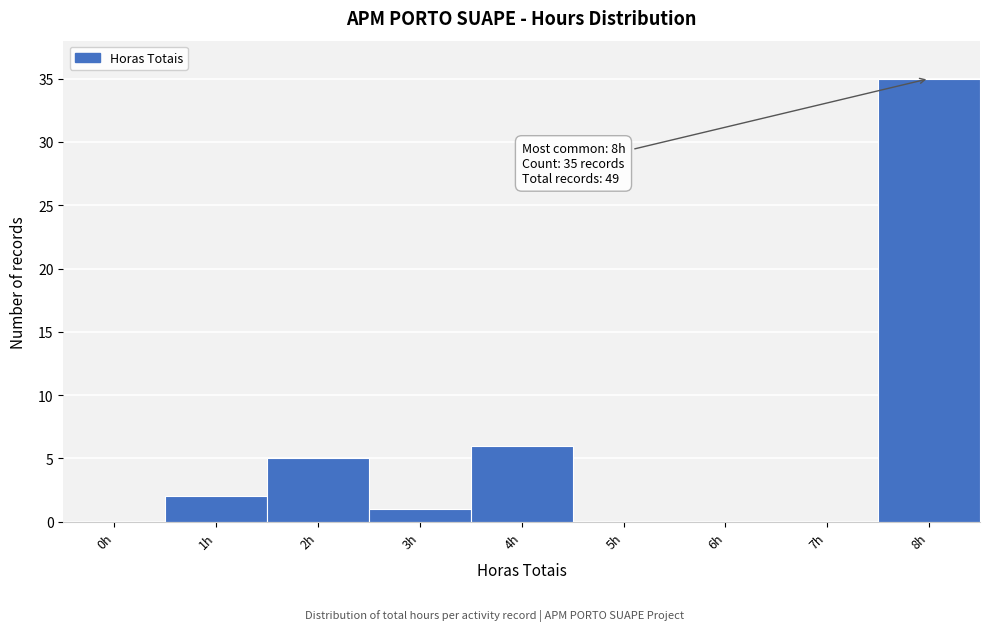

Reading left to right, list all the values displayed in this chart.

0h=0	1h=2	2h=5	3h=1	4h=6	5h=0	6h=0	7h=0	8h=35